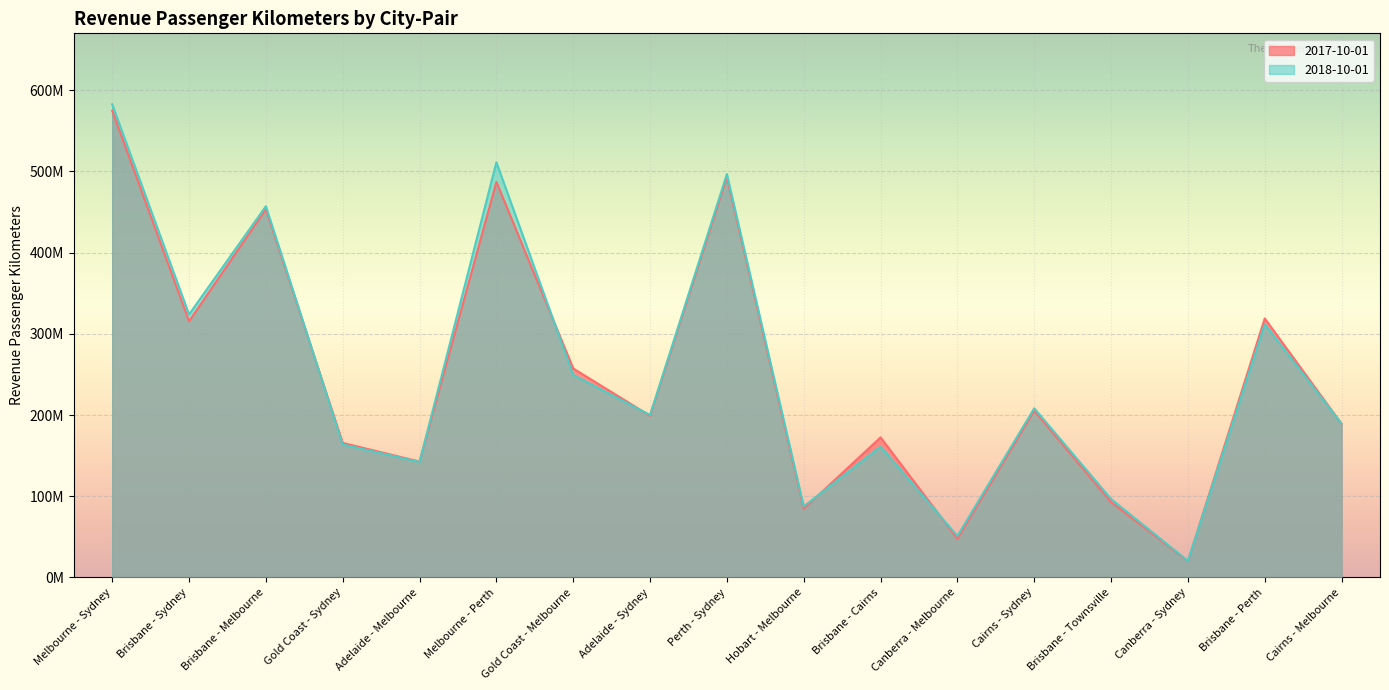

What is the lowest value of the 2017-10-01 series?

19975276